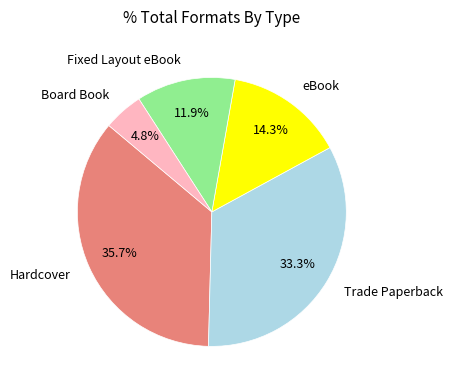

Is it true that Board Book is 17% of the pie?

False